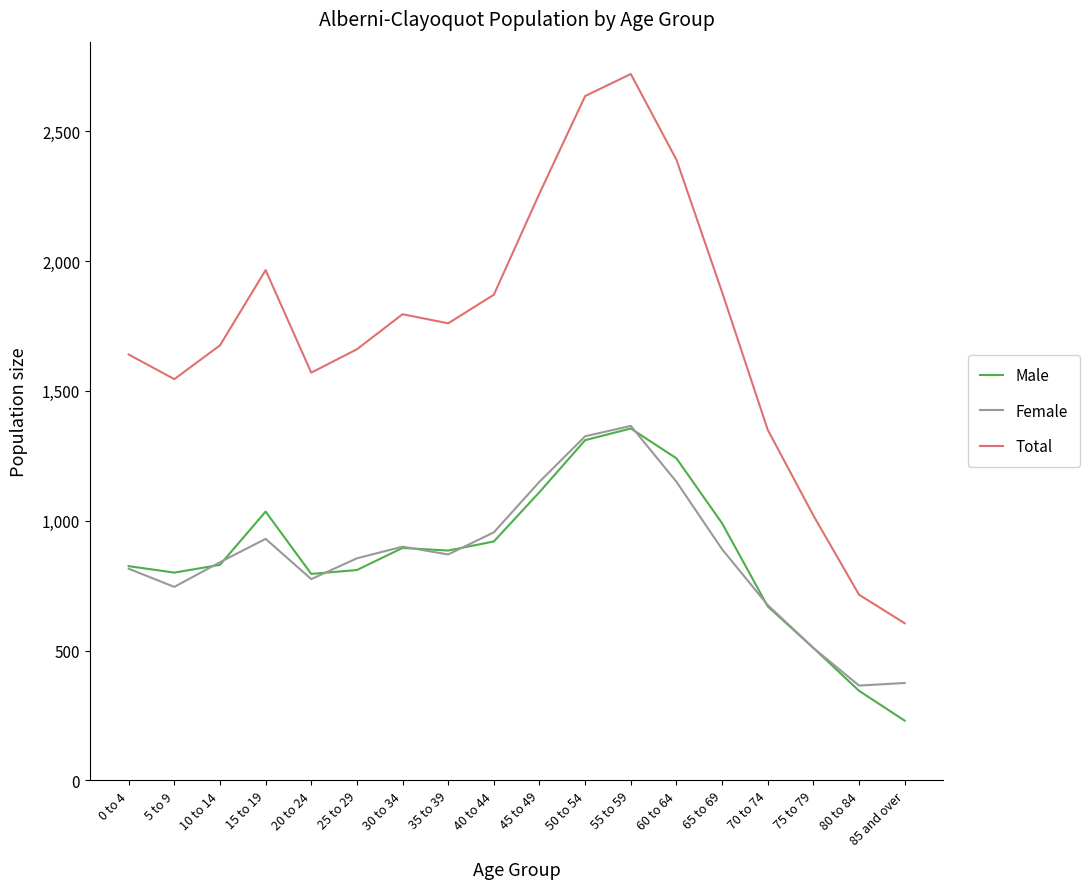

What is the approximate value of Male at 70 to 74, to the nearest 100?

700